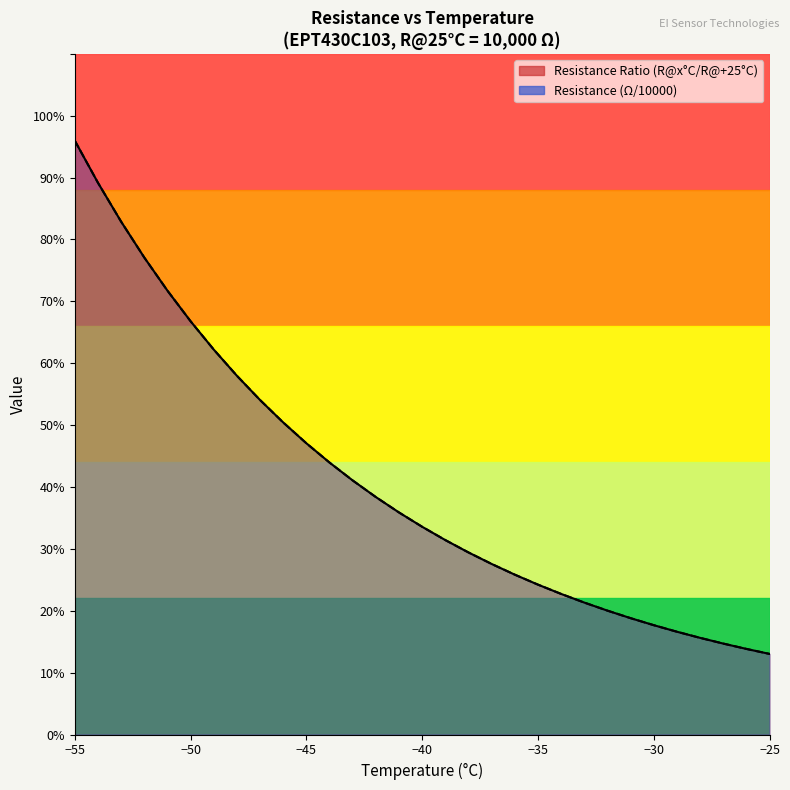

What is the average value of the Resistance (Ω Nominal, ×10000) series?

40.7